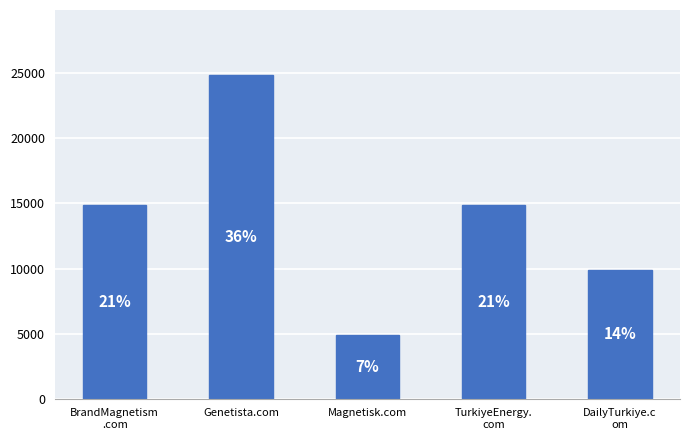

What is the smallest value displayed?

4888